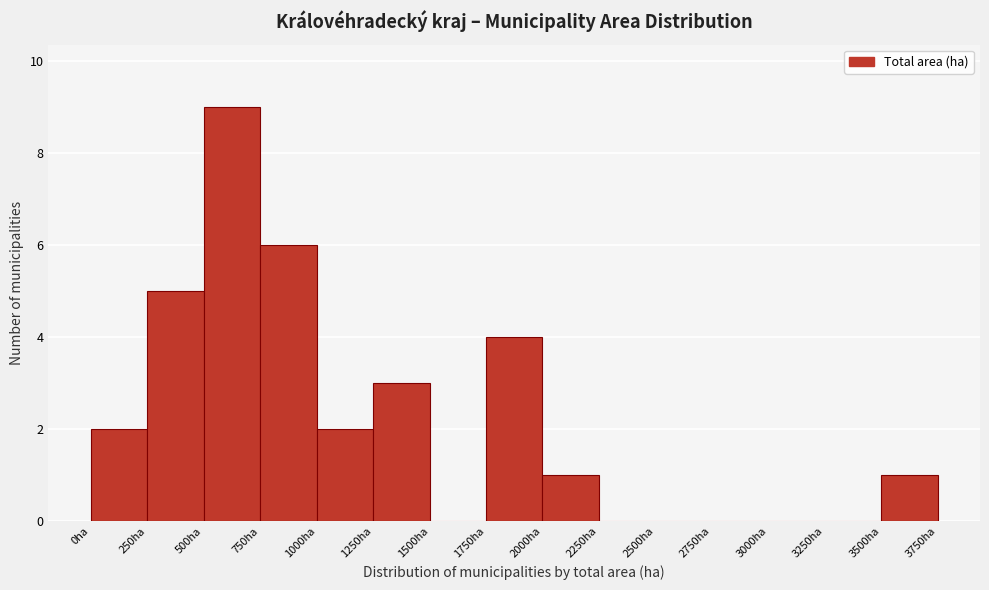

Reading left to right, transcribe this chart: for each bar, give the range it covers on the x-axis and its height. The values are not printed on the chart, so give them approximately, as read against the axis.

0 to 250: 2
250 to 500: 5
500 to 750: 9
750 to 1000: 6
1000 to 1250: 2
1250 to 1500: 3
1500 to 1750: 0
1750 to 2000: 4
2000 to 2250: 1
2250 to 2500: 0
2500 to 2750: 0
2750 to 3000: 0
3000 to 3250: 0
3250 to 3500: 0
3500 to 3750: 1